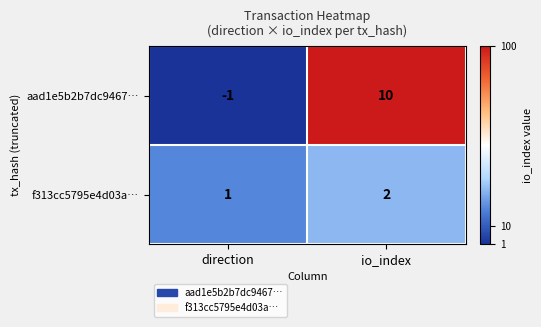

The value of f313cc5795e4d03a… at direction is 2. True or false?

False